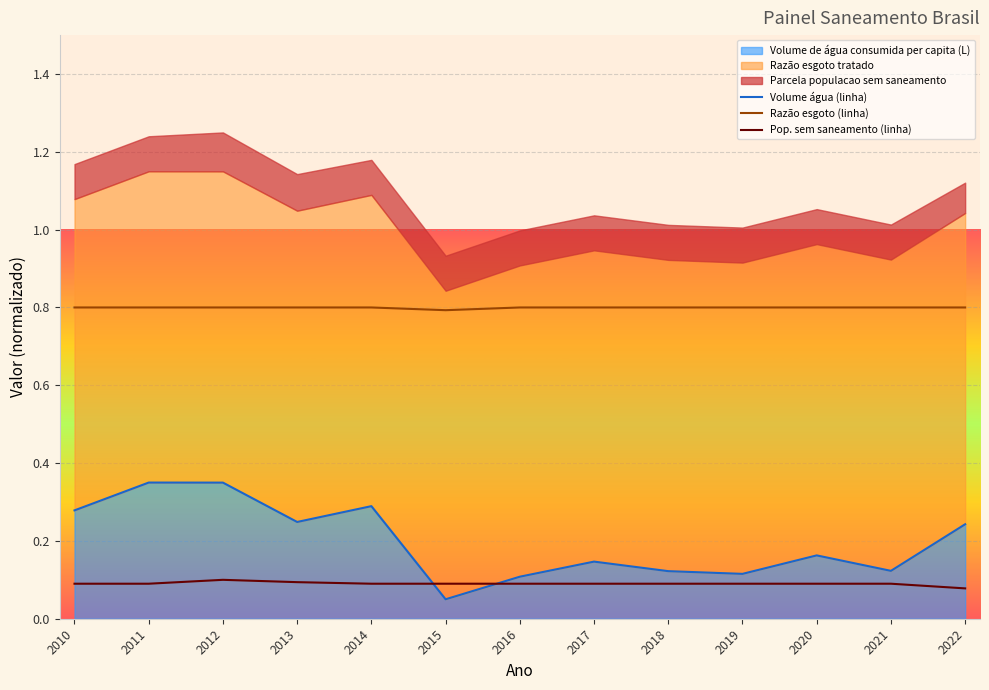

What is the value of the Volume de agua consumida per capita (L) point at the 7th from the left?

0.1